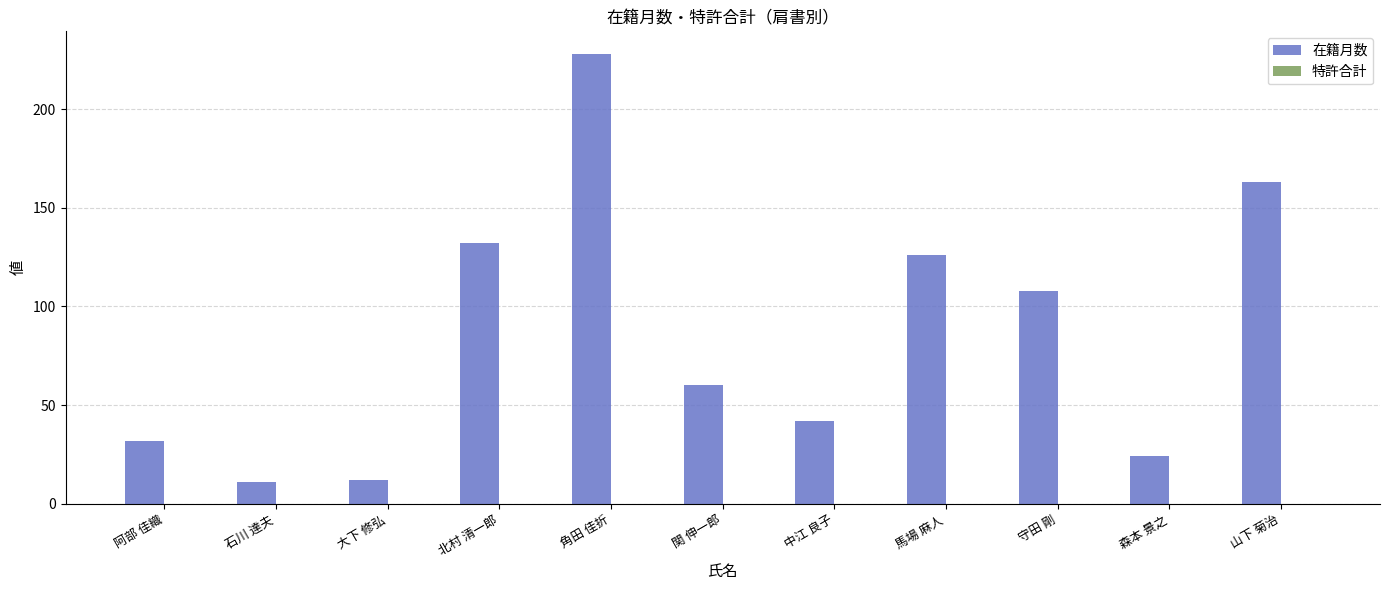

What is the change in value from 石川 達夫 to 馬場 麻人?

+115